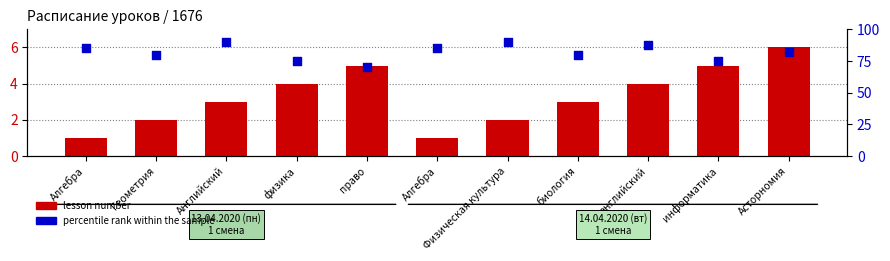

Which series has the widest spread of Y values?

percentile rank within the sample